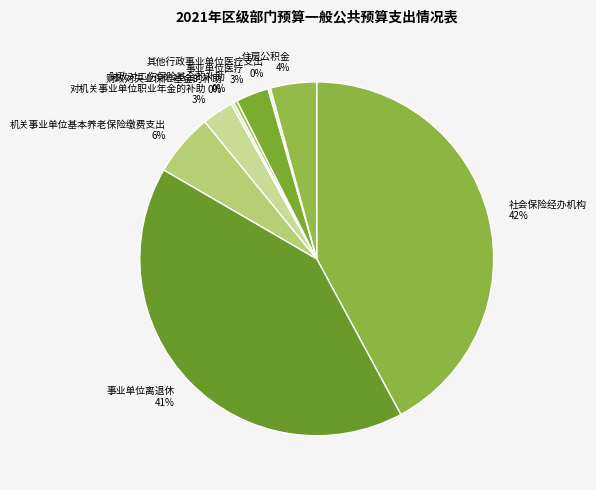

Is it true that 财政对工伤保险基金的补助 is 0% of the pie?

True